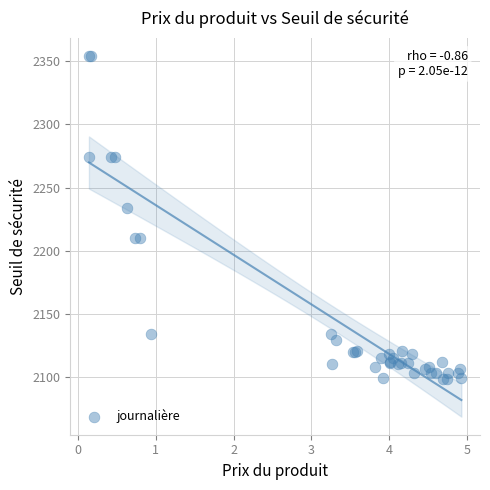

What Y value in the scatter plot is closest to 2226?

2234.2